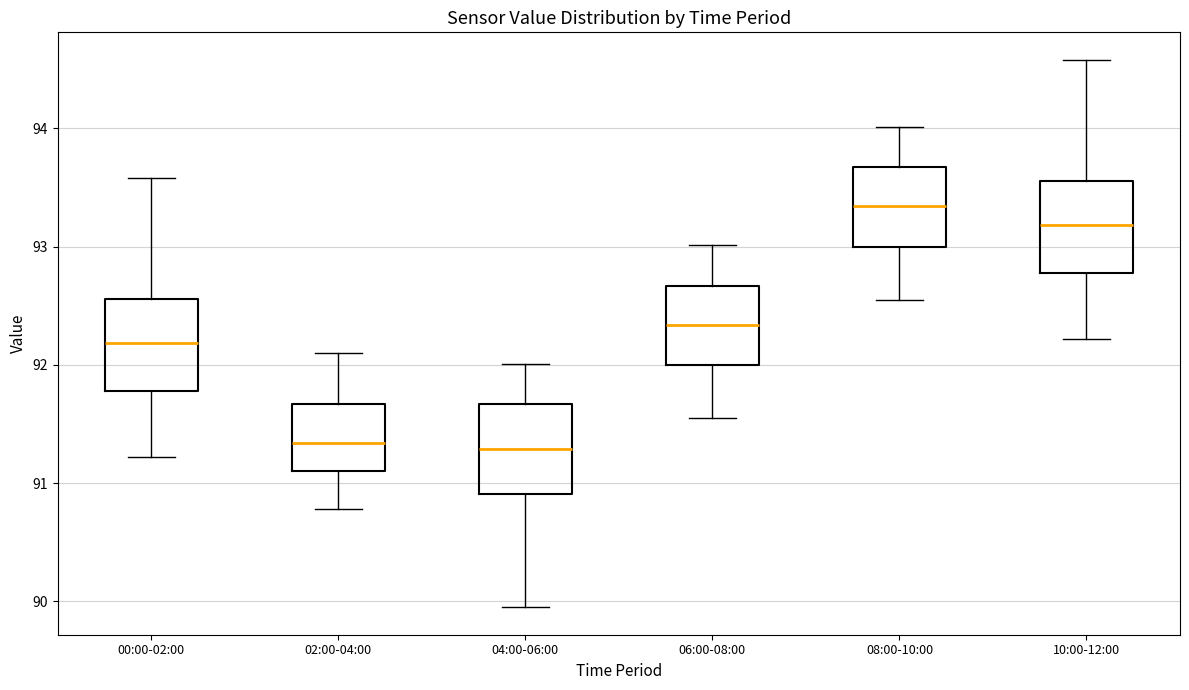

Where does the lower whisker of the box for 04:00-06:00 end on the y-axis? The values are not printed on the chart, so give them approximately, as read against the axis.

90.0